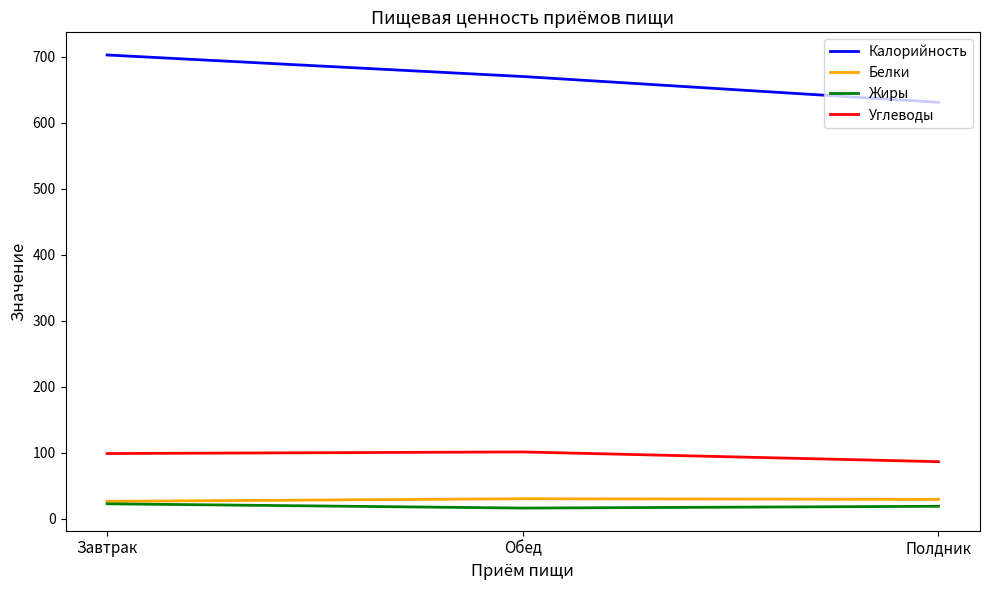

At which category does the chart reach its peak across all series?

Завтрак